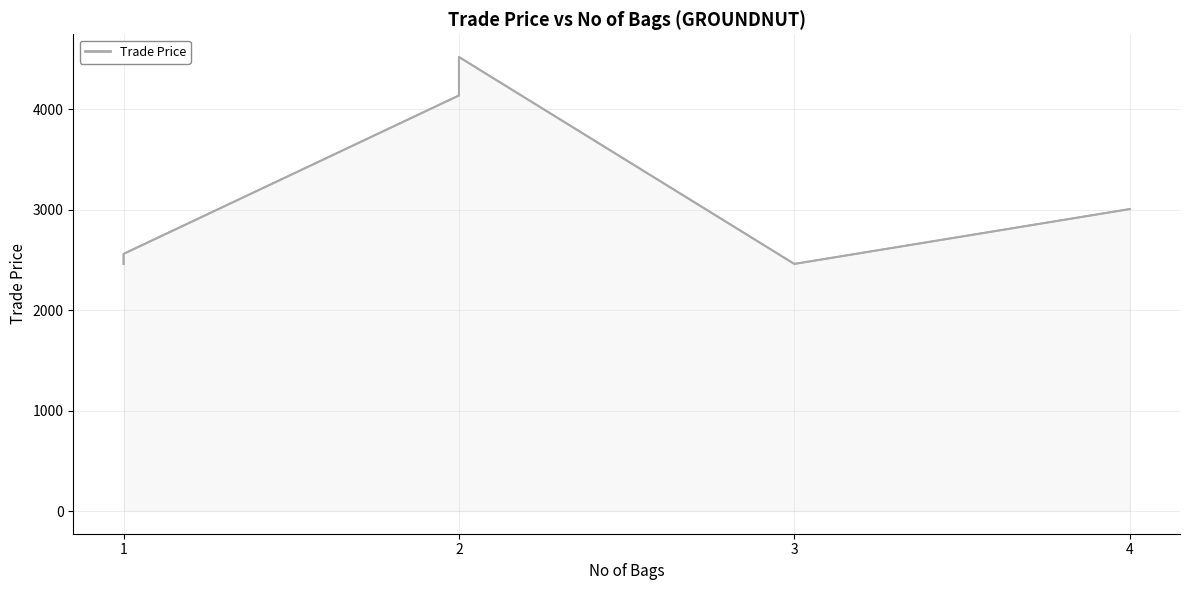

What is the greatest value displayed?

4520.0